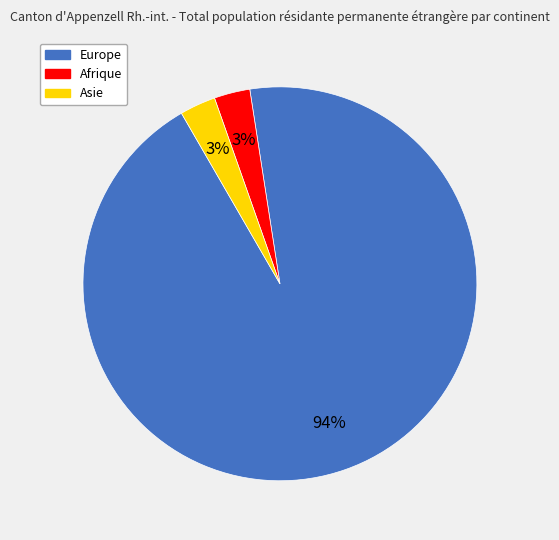

To the nearest percent, what portion does Afrique represent?

3%